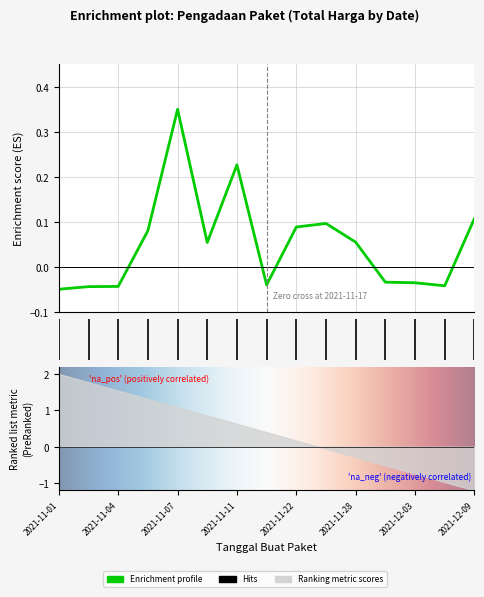

What is the label of the 5th point from the left?

4